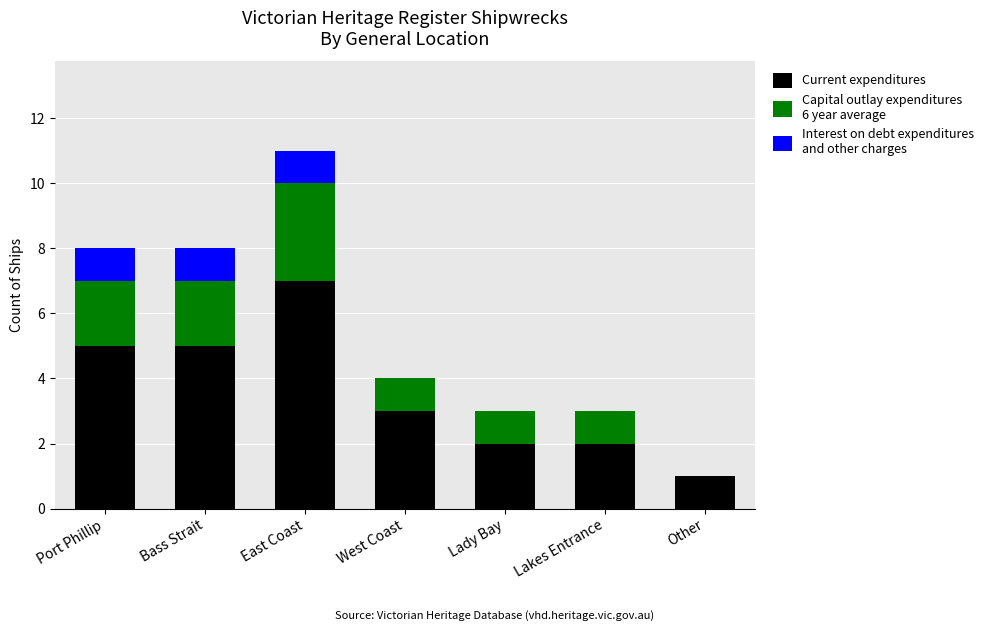

At which category is the sum across all series the highest?

East Coast